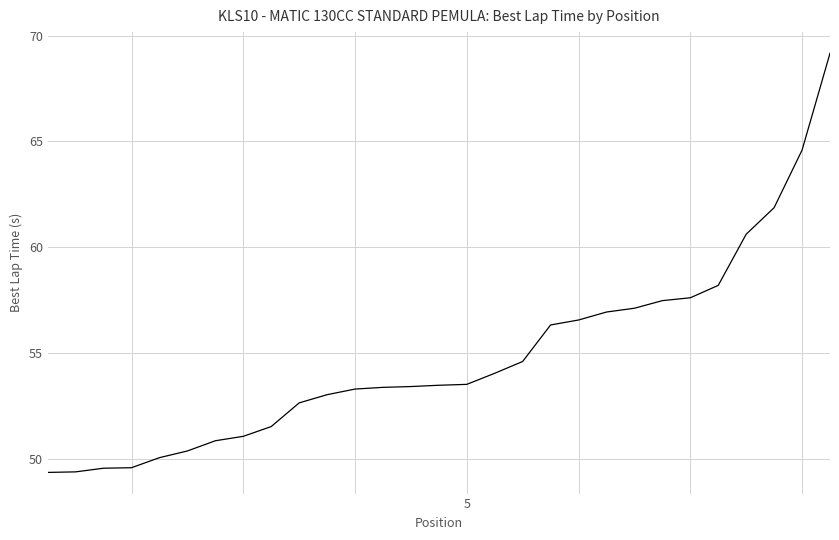

What is the average value?

54.8